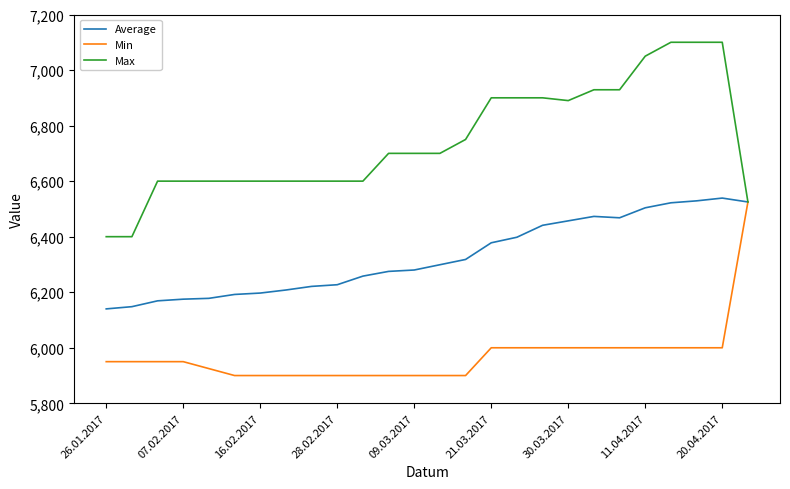

In Average, how many points are lower than both neighbors (excluding endpoints)?

1